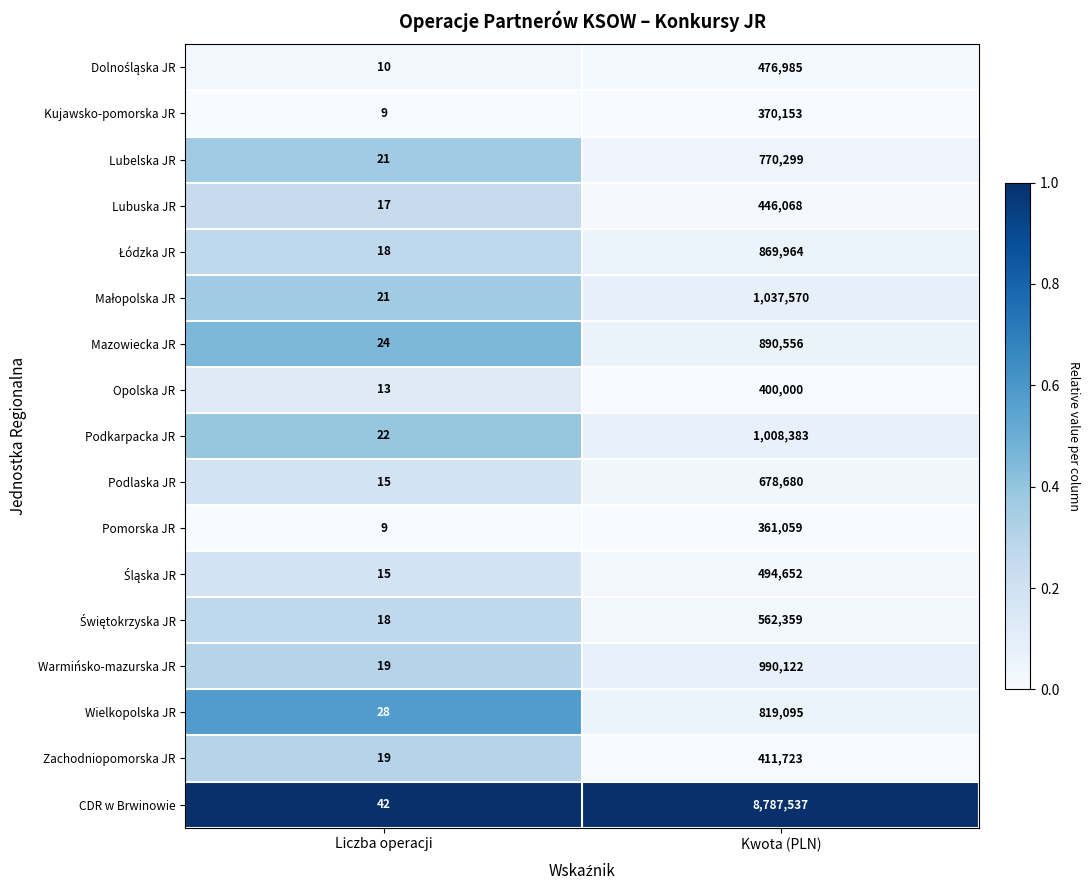

At which label does Podlaska JR reach its minimum?

Liczba operacji